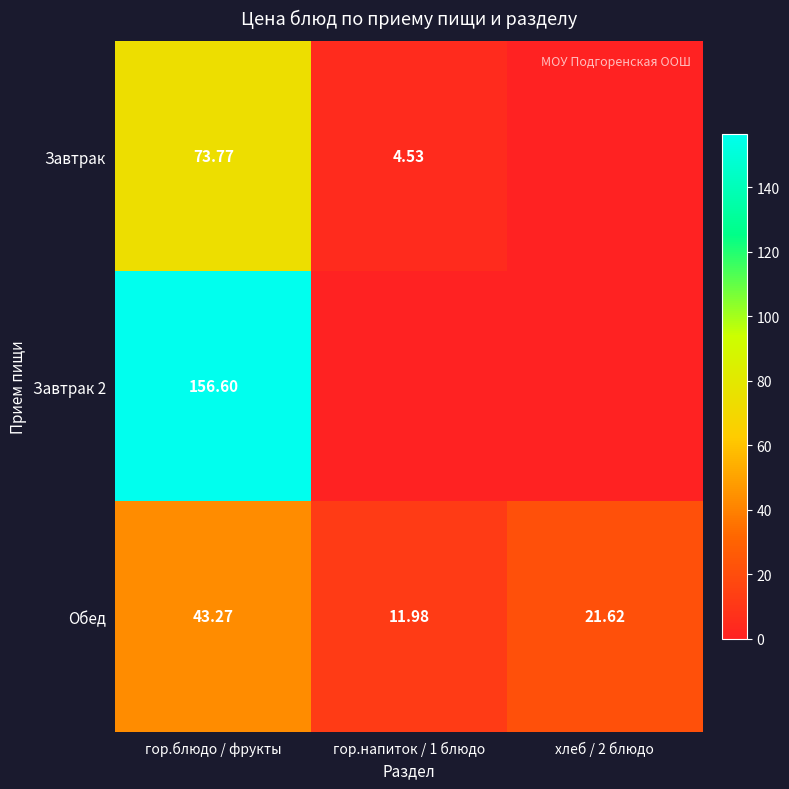

Which category has the highest value in the Обед series?

гор.блюдо / фрукты